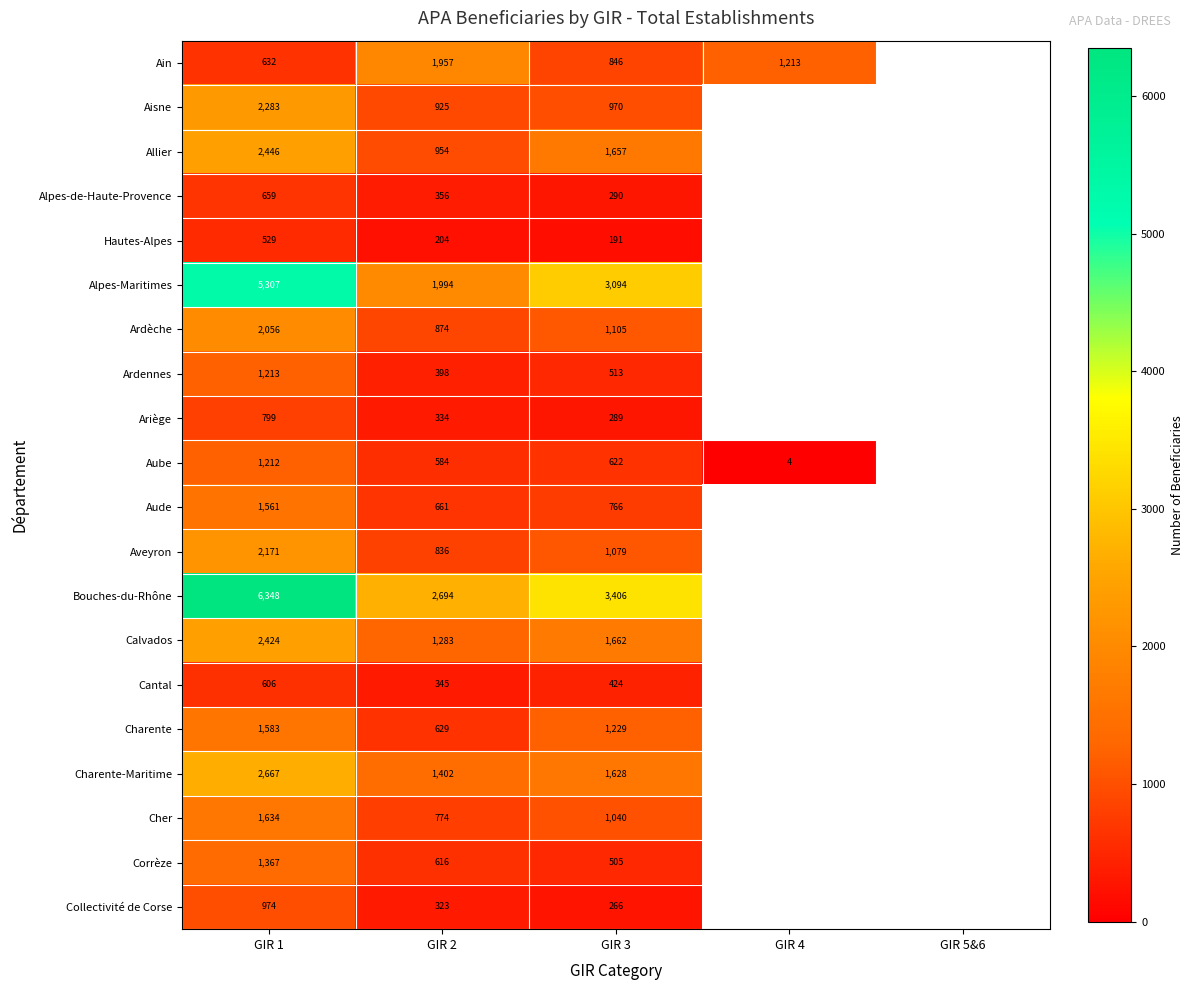

What is the sum of the Alpes-Maritimes values at GIR 1 and GIR 3?

8401